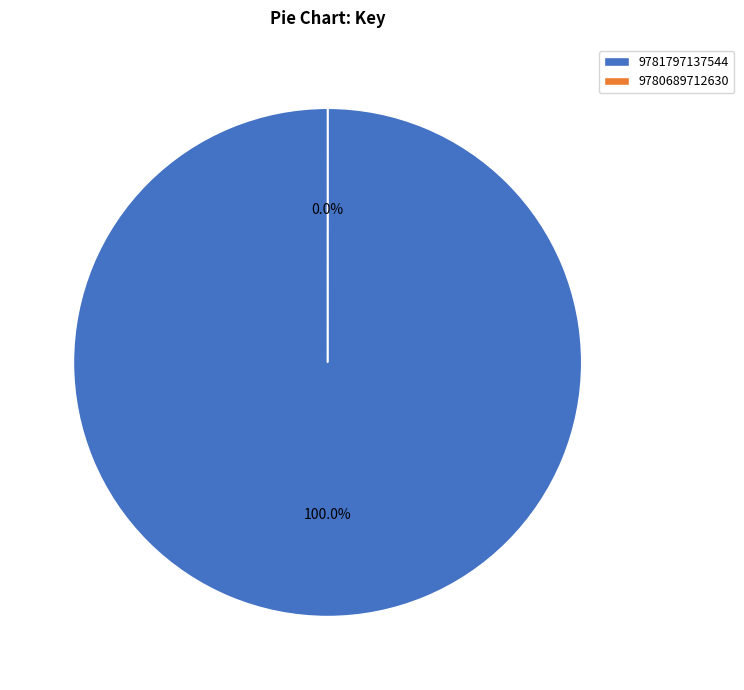

To the nearest percent, what portion does 9781797137544 represent?

100%